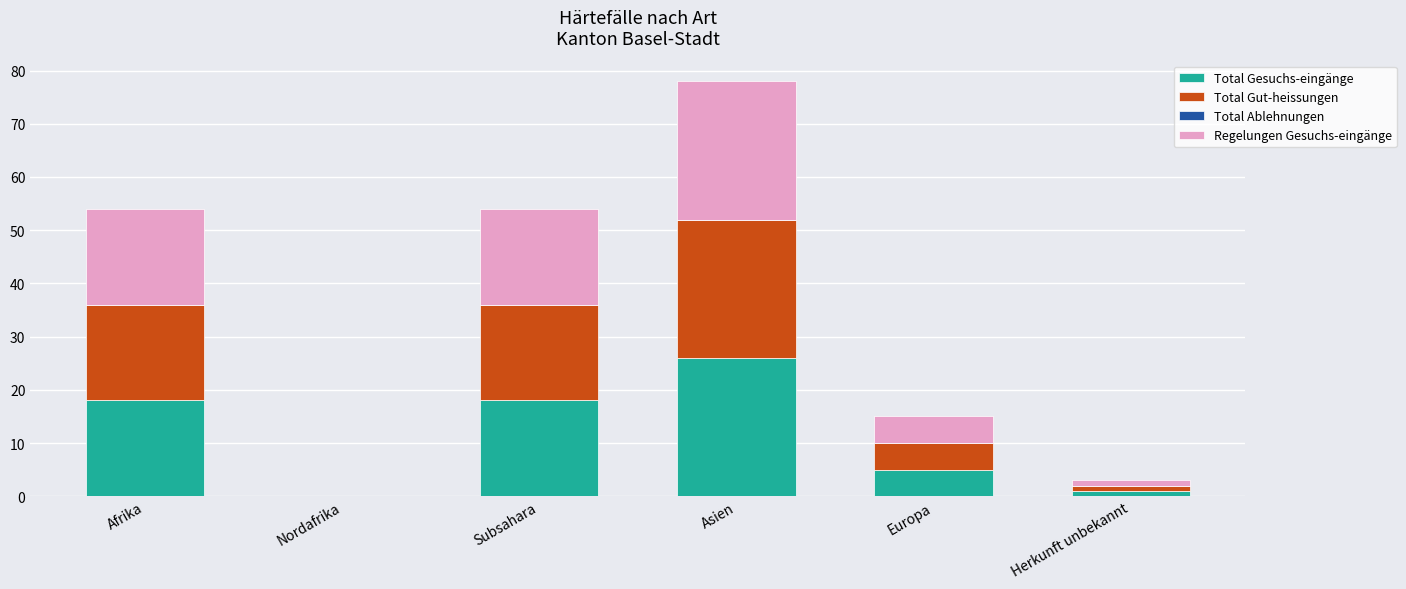

At which category is the sum across all series the highest?

Asien